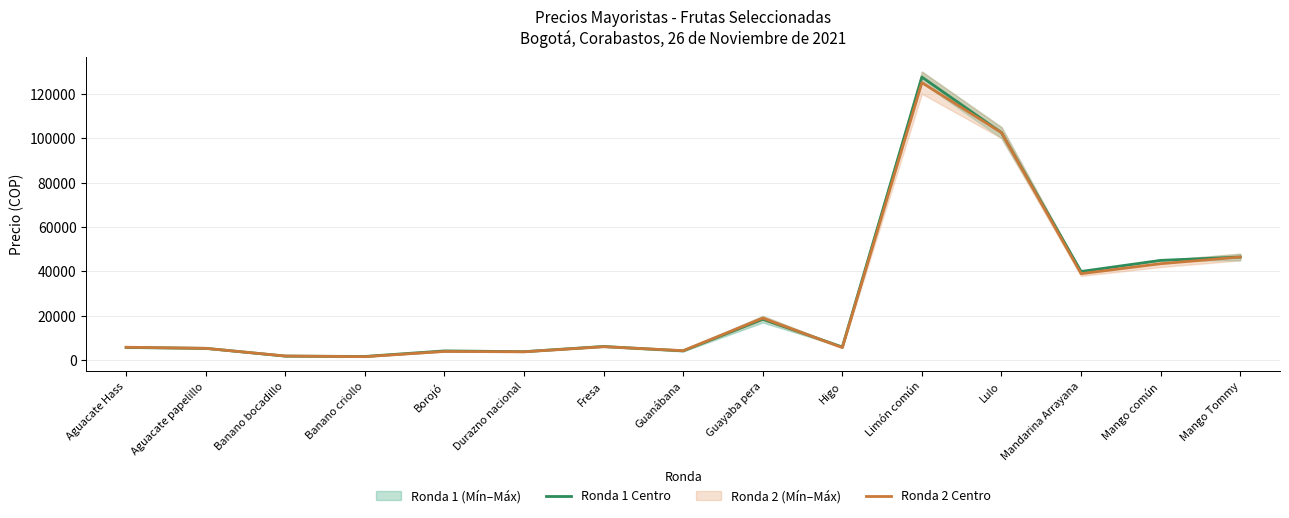

What is the total value across all series at Banano bocadillo?

3850